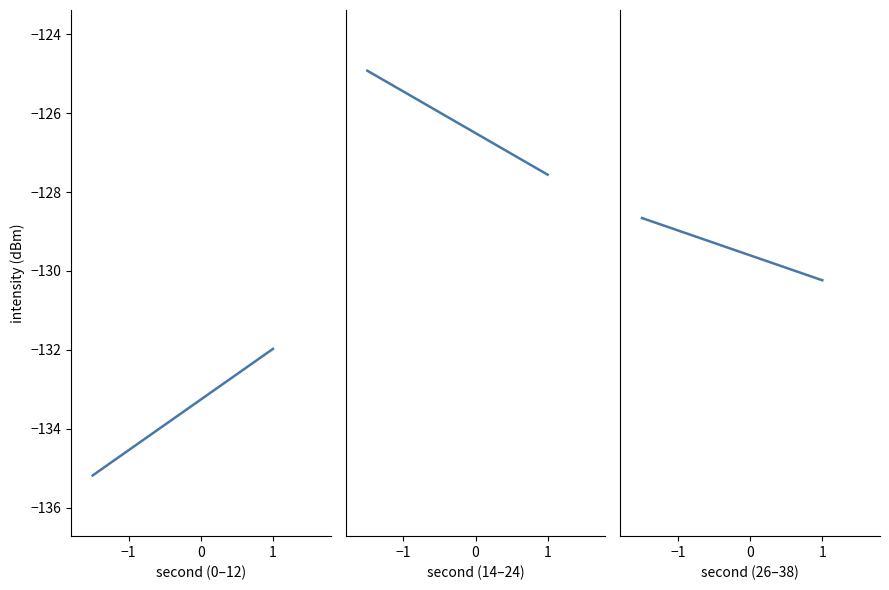

What is the difference between the values at −2 and −1?

1.6